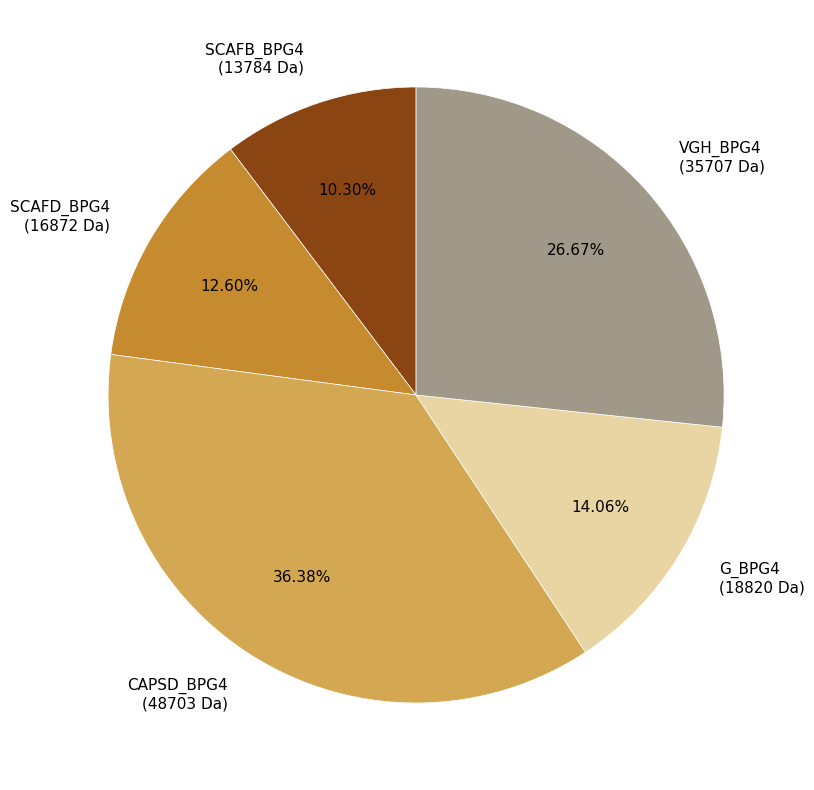

Does VGH_BPG4 represent more than half of the total?

No